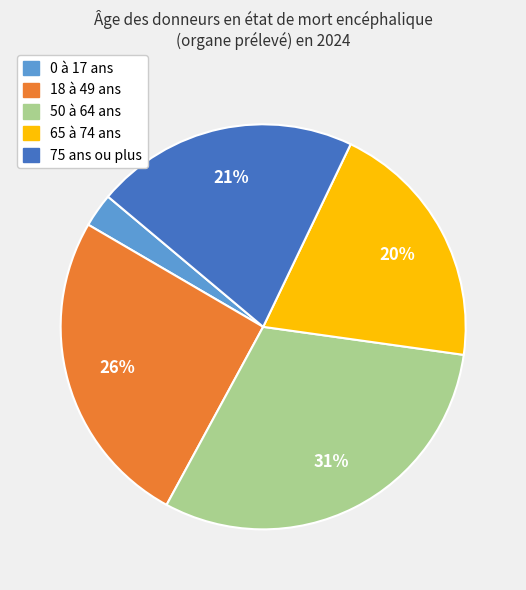

Combined, do 50 à 64 ans and 0 à 17 ans account for over 50%?

No